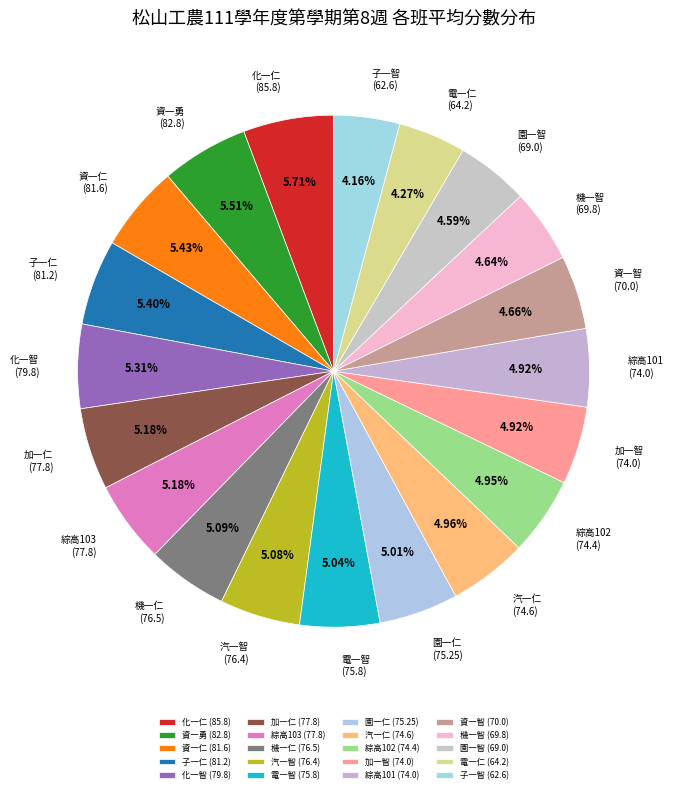

The 電一仁 slice represents 4% of the pie. True or false?

True